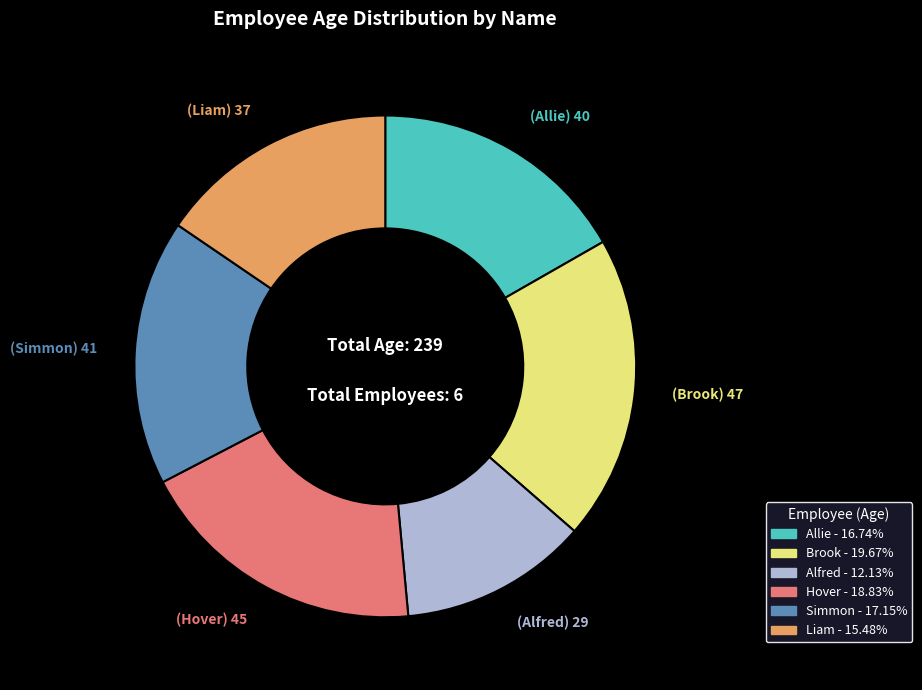

Which category has the biggest portion of the pie?

Brook